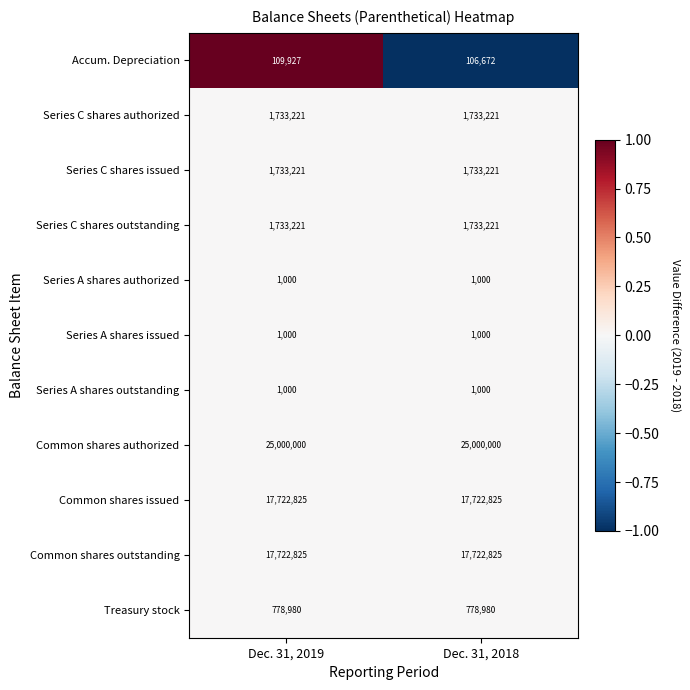

What is the spread (max minus min) of values at Dec. 31, 2019?

24999000